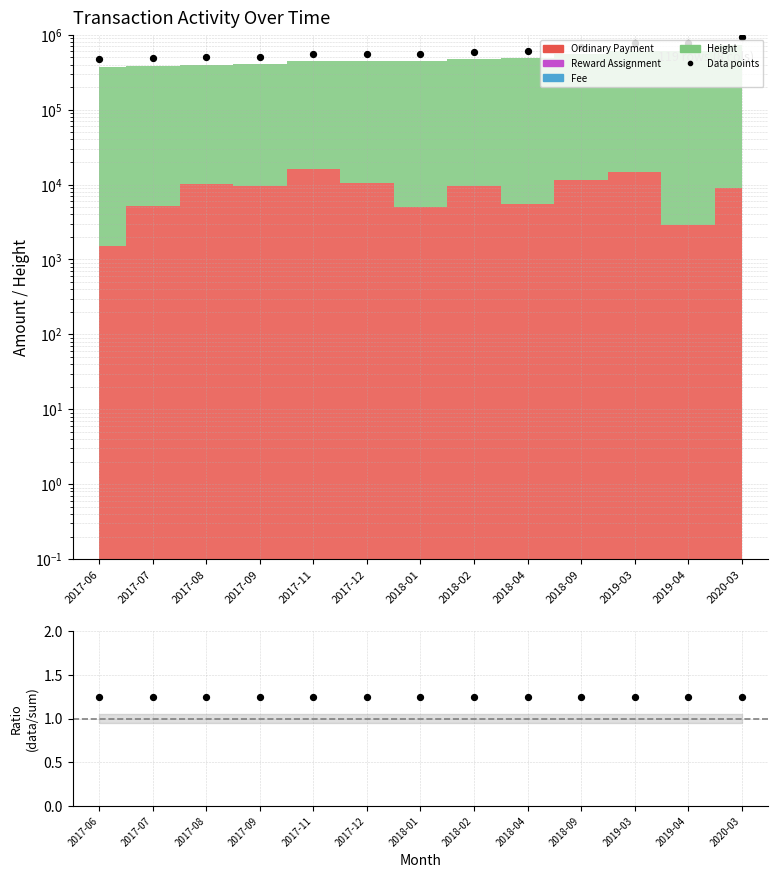

Which has a higher value, 2017-08 or 2018-09?

2018-09